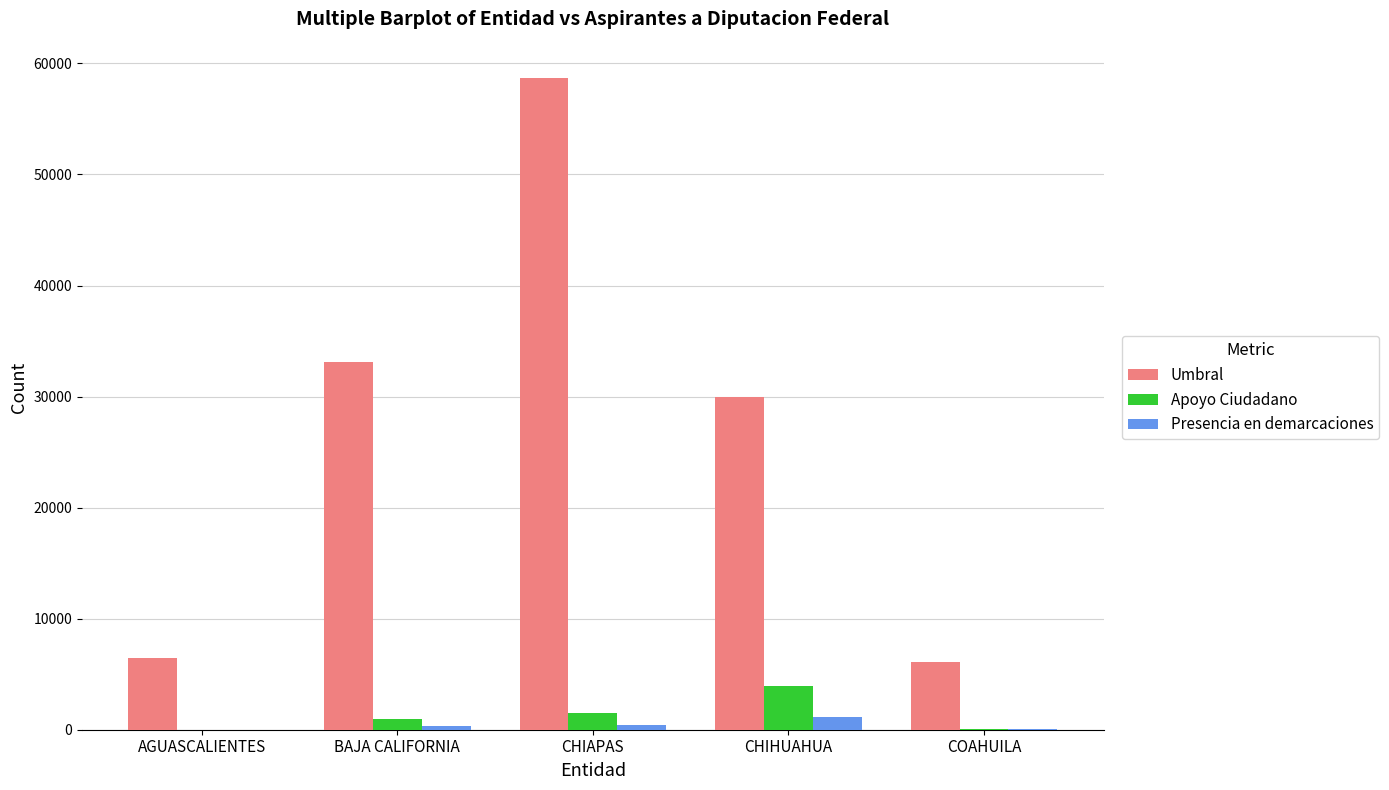

Where is Umbral nearest to the value 32382?

BAJA CALIFORNIA